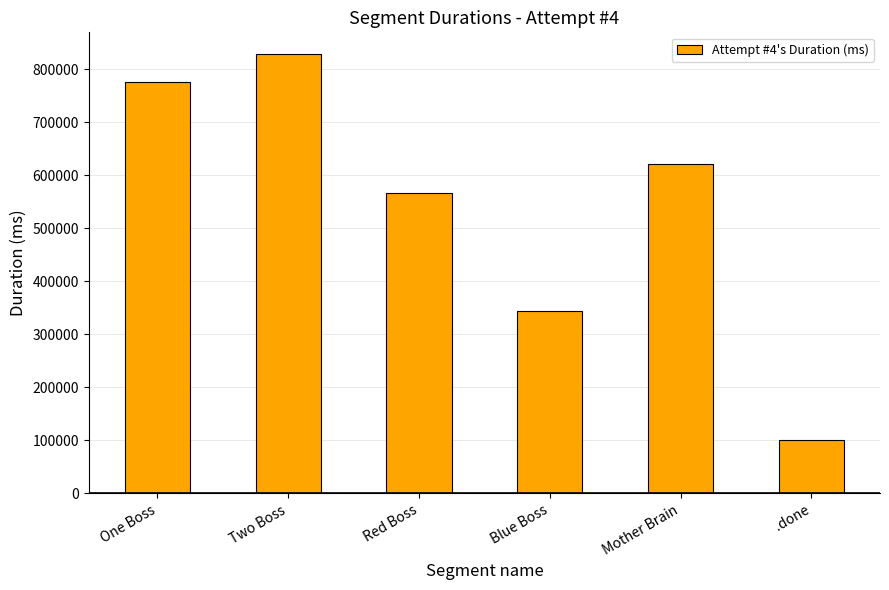

Reading left to right, what are all the values shown in this chart?

One Boss=775381	Two Boss=828220	Red Boss=567221	Blue Boss=343798	Mother Brain=620830	.done=100120